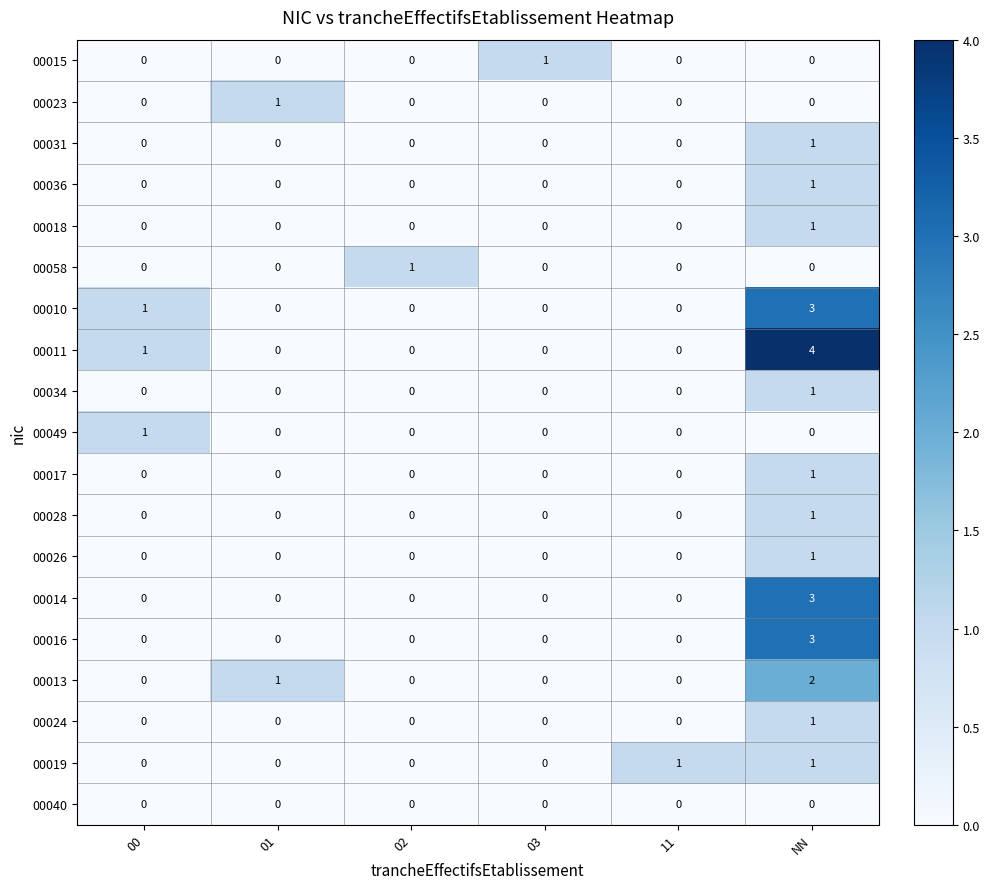

Which series has the largest range (max minus min)?

00011